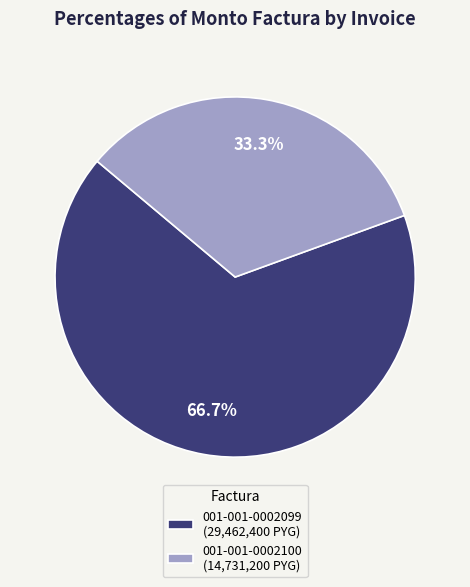

Does 001-001-0002099 account for over 50% of the chart?

Yes